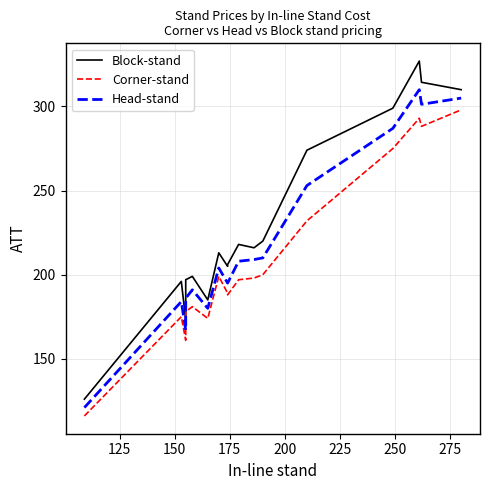

Does the chart display data point markers on the line(s)?

No